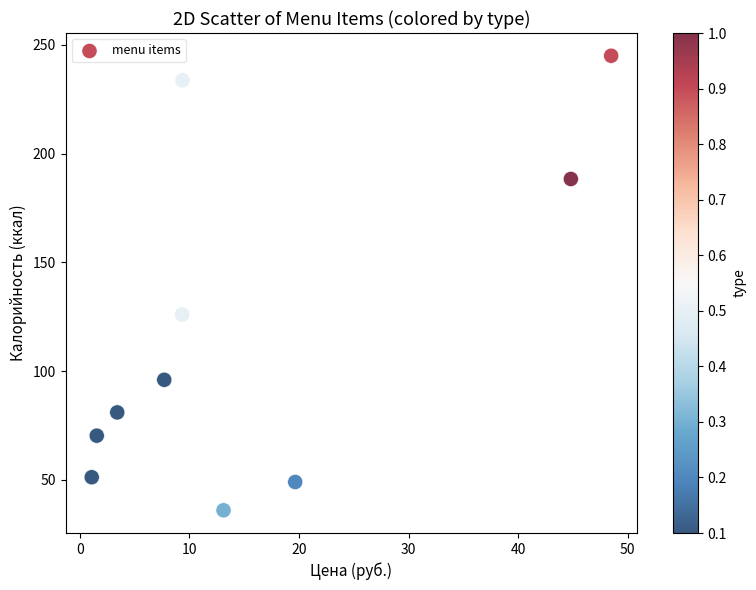

What Y value in the scatter plot is closest to 140?

126.0